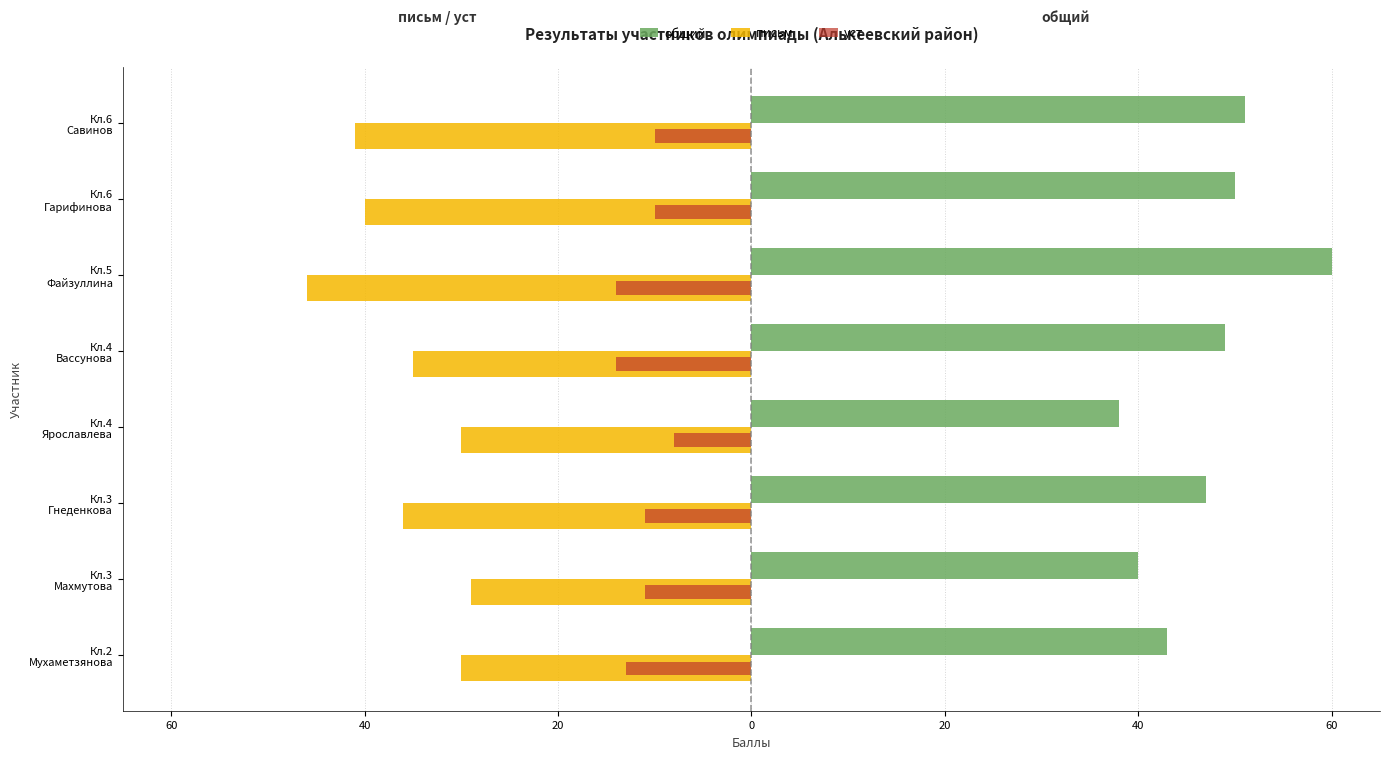

Which series has the largest range (max minus min)?

общий